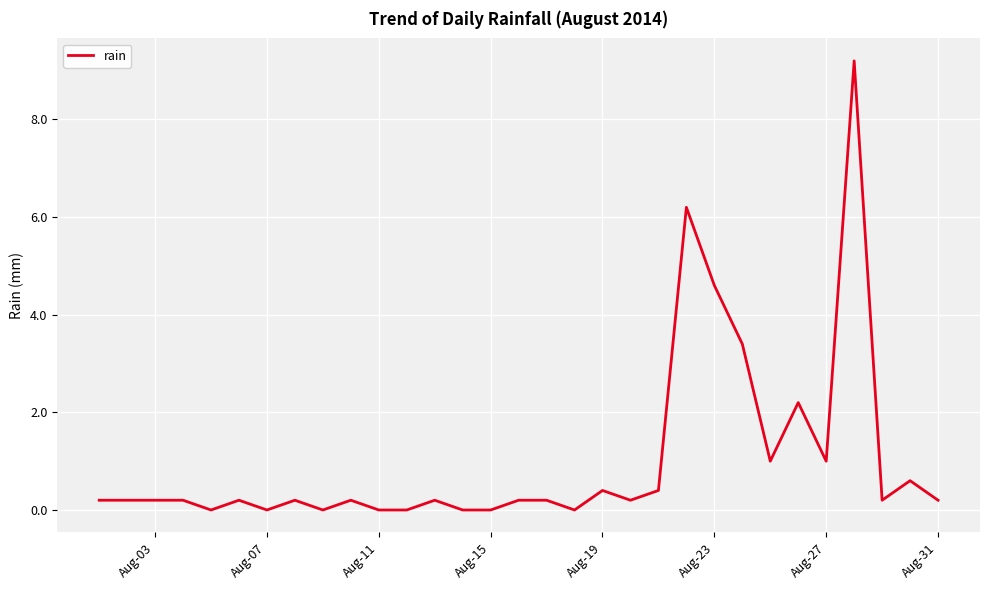

What is the greatest value displayed?

9.2